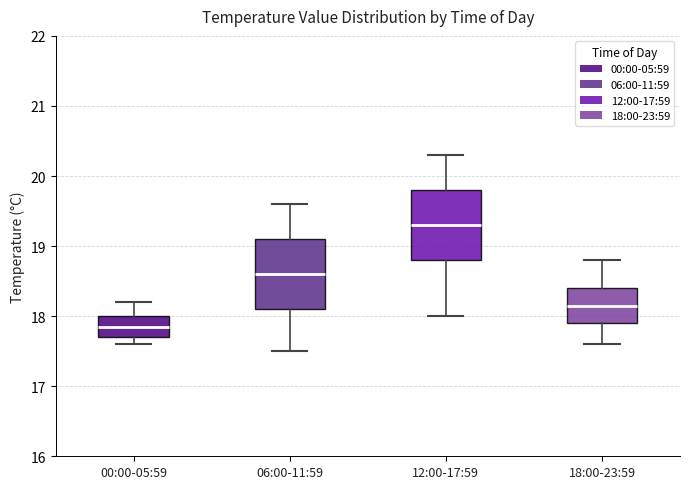

Reading left to right, read every box against the y-axis: the position of its median line, the range the box covers, and the ends of its whiskers. The values are not printed on the chart, so give them approximately, as read against the axis.

00:00-05:59: median 17.9, box 17.7 to 18.0, whiskers 17.6 to 18.2
06:00-11:59: median 18.6, box 18.1 to 19.1, whiskers 17.5 to 19.6
12:00-17:59: median 19.3, box 18.8 to 19.8, whiskers 18.0 to 20.3
18:00-23:59: median 18.2, box 17.9 to 18.4, whiskers 17.6 to 18.8